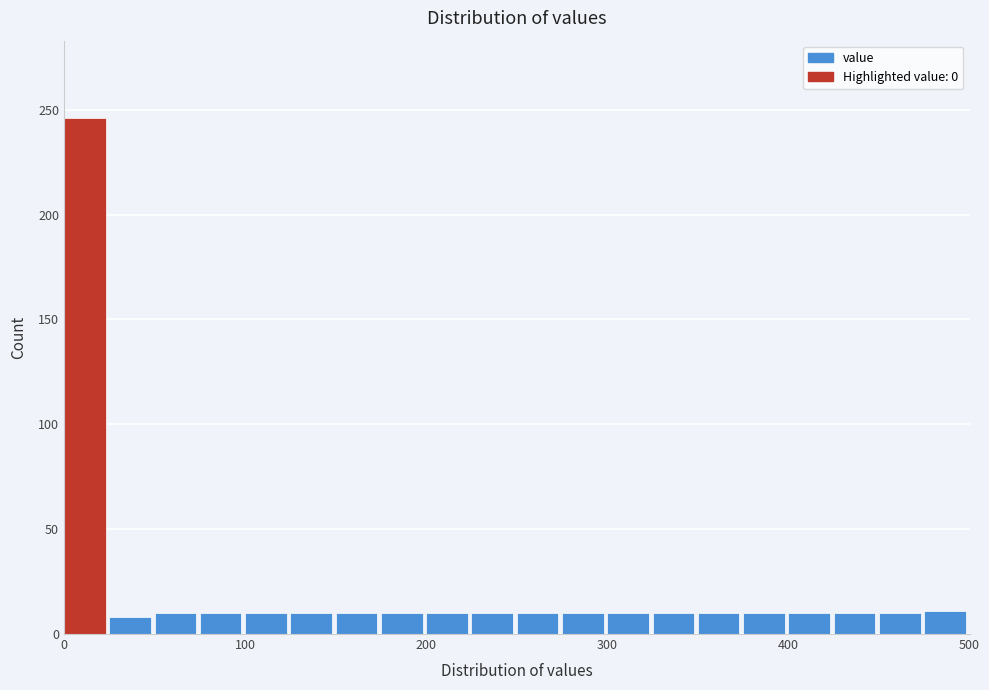

Read against the x-axis, roughly where is the centre of the tallest bar?

10